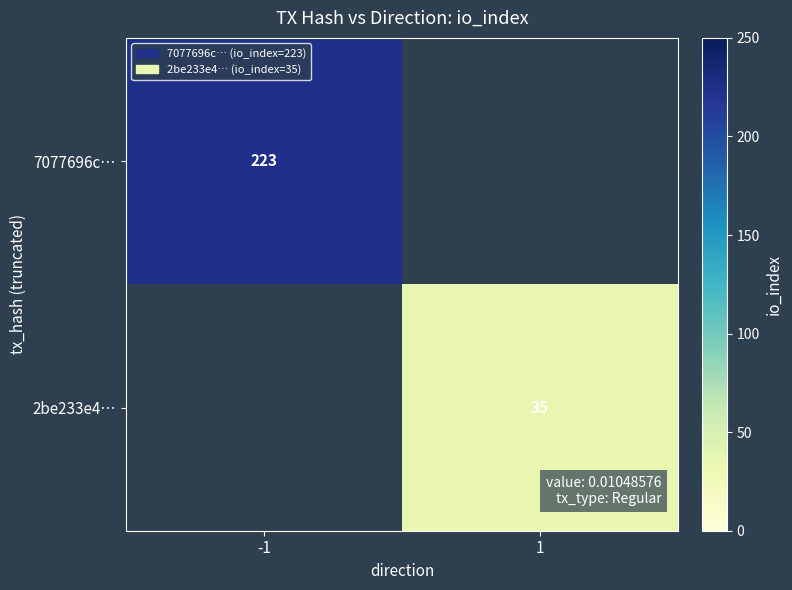

True or false: 2be233e4… has a value of 18 at 1.

False